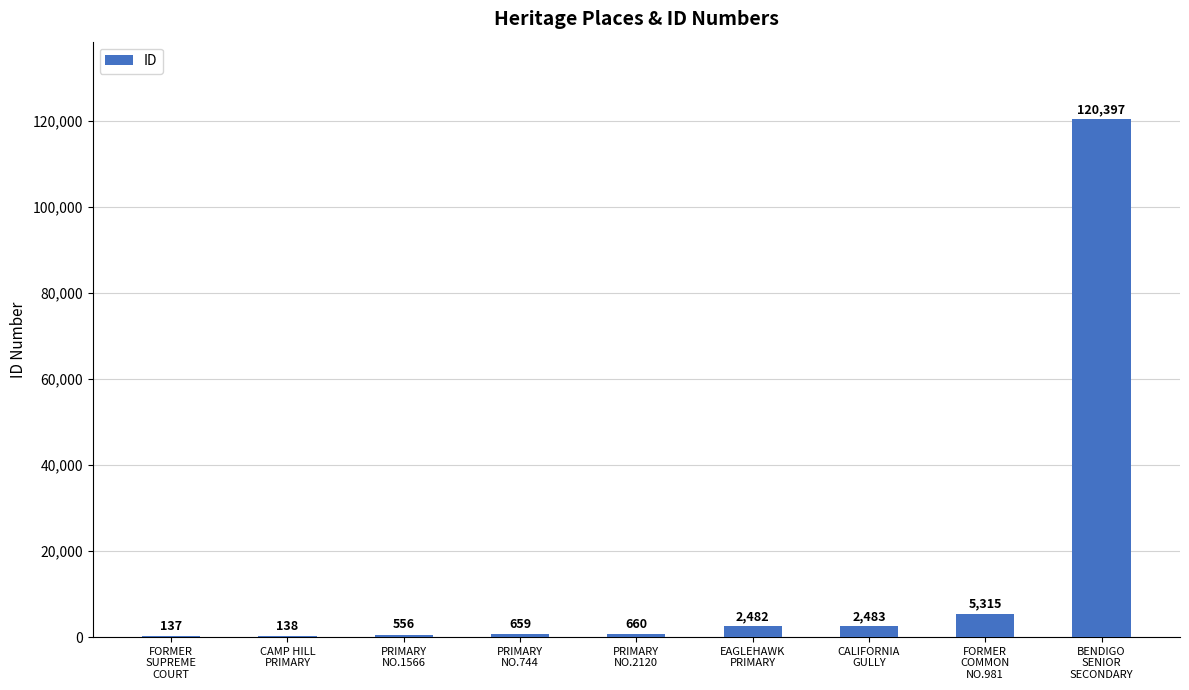

Is it true that the value at PRIMARY
NO.744 is 659?

True